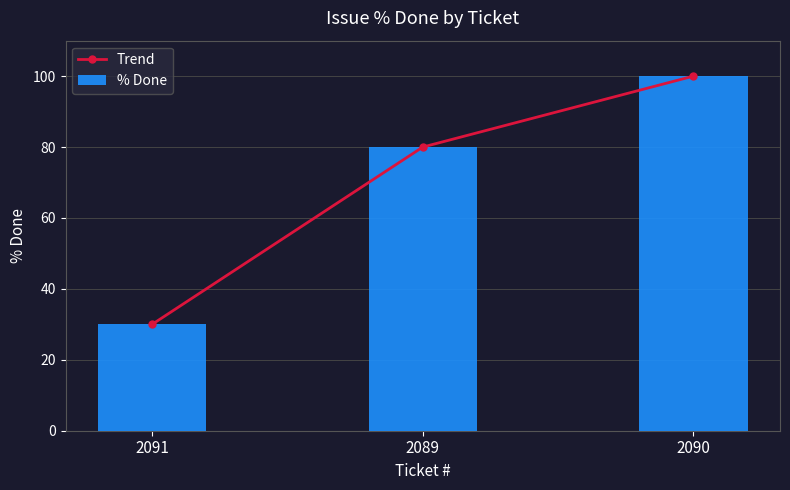

Is it true that % Done equals 40 at 2090?

False